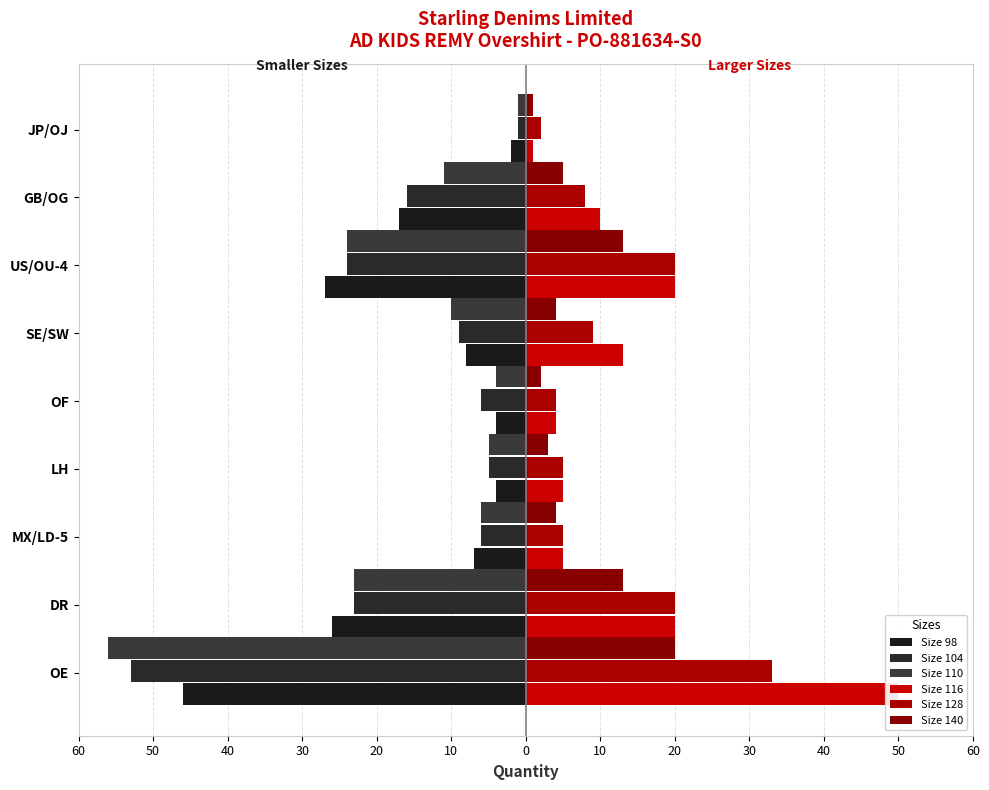

What is the difference between the highest and lowest values at 20?

10